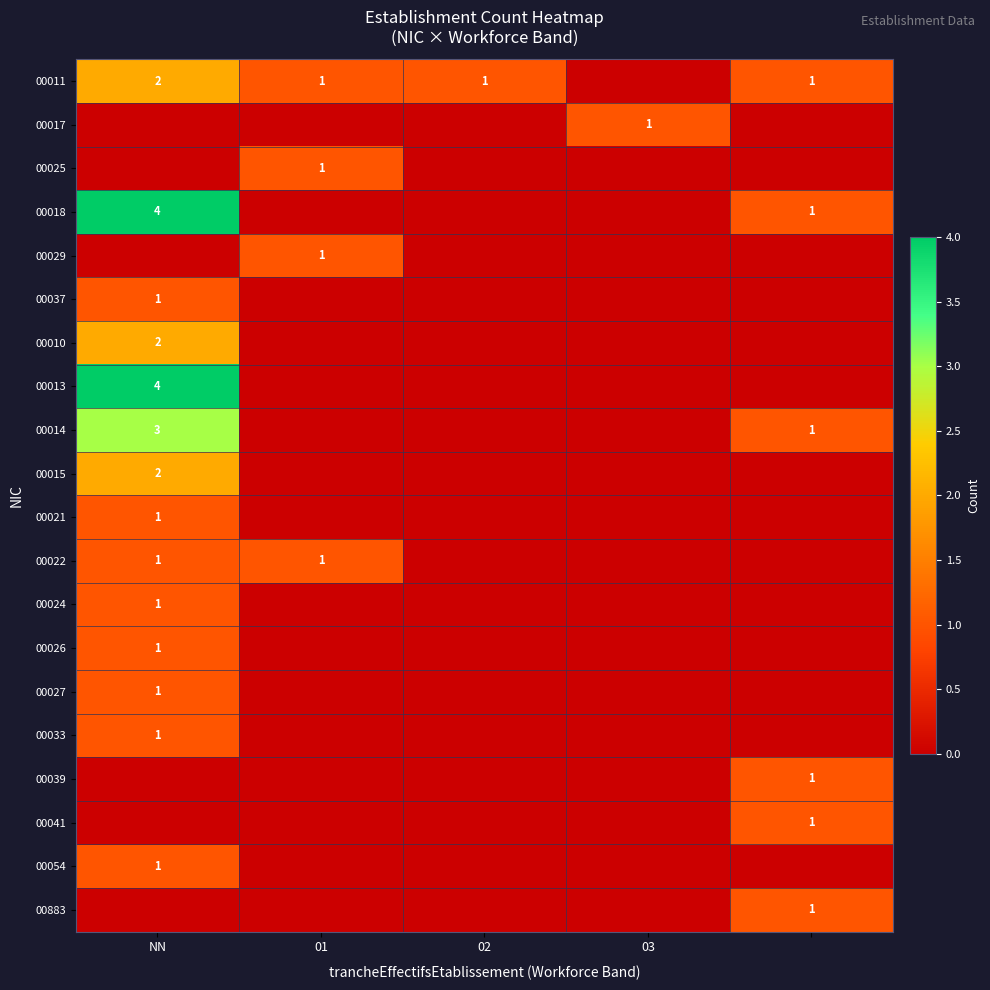

At which category is the sum across all series the highest?

NN